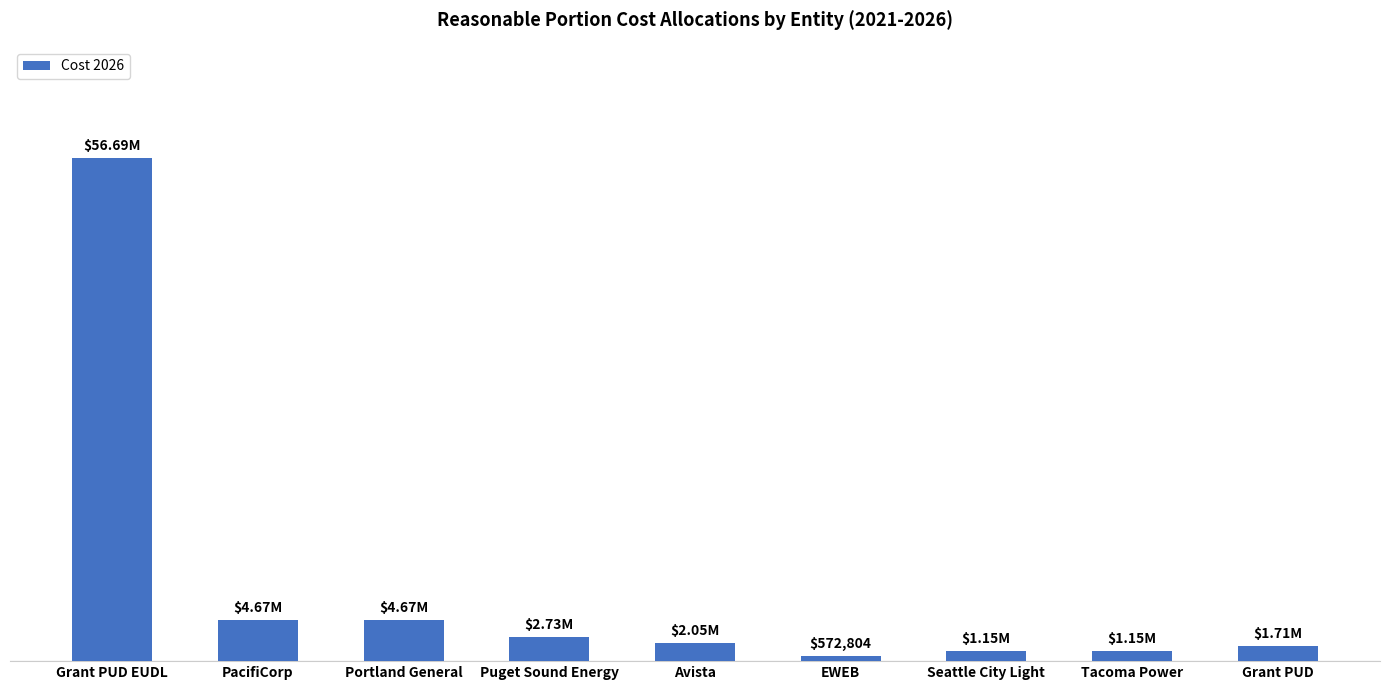

What is the average value?

8376248.9